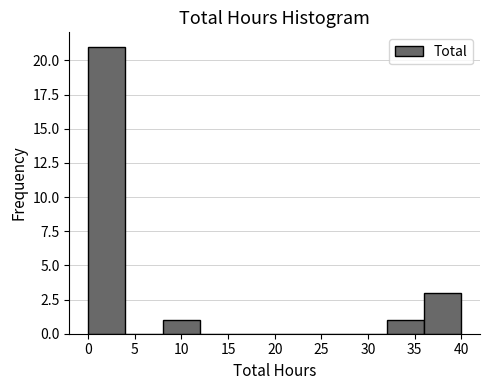

Reading left to right, transcribe this chart: for each bar, give the range it covers on the x-axis and its height. The values are not printed on the chart, so give them approximately, as read against the axis.

0 to 4: 21
4 to 8: 0
8 to 12: 1
12 to 16: 0
16 to 20: 0
20 to 24: 0
24 to 28: 0
28 to 32: 0
32 to 36: 1
36 to 40: 3